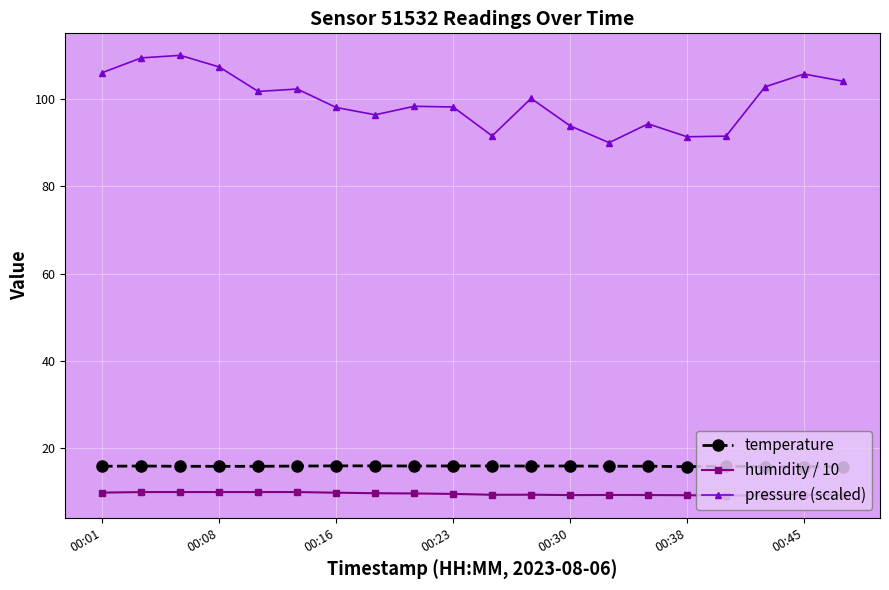

What is the sum of all pressure (scaled) values?

1993.1